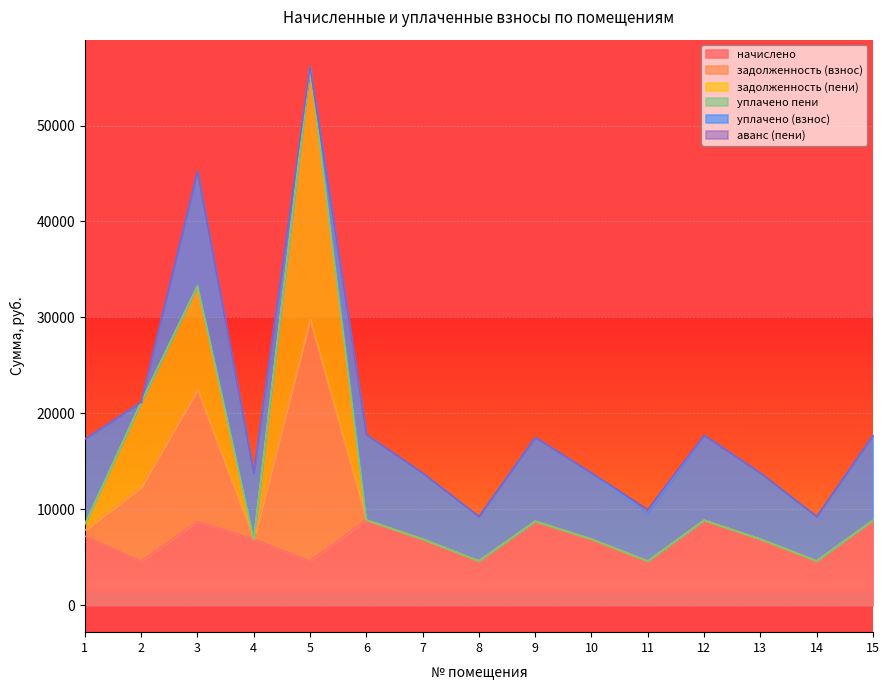

At which category is the sum across all series the highest?

5